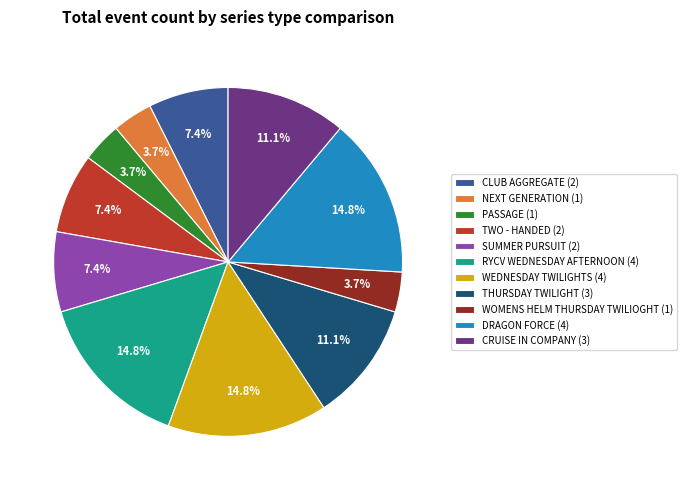

Is it true that TWO - HANDED is 18% of the pie?

False